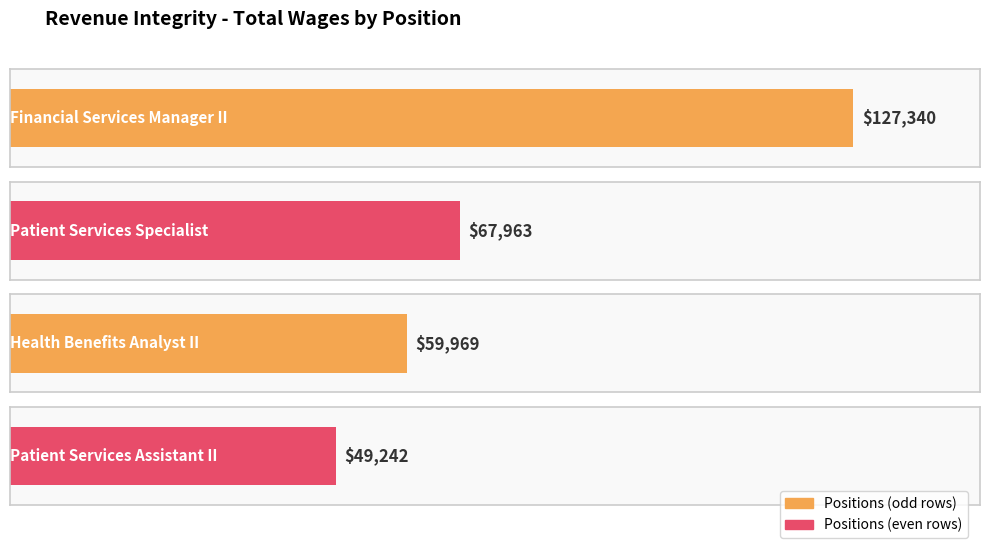

What is the sum of the values at Patient Services Specialist and Financial Services Manager II?

195303